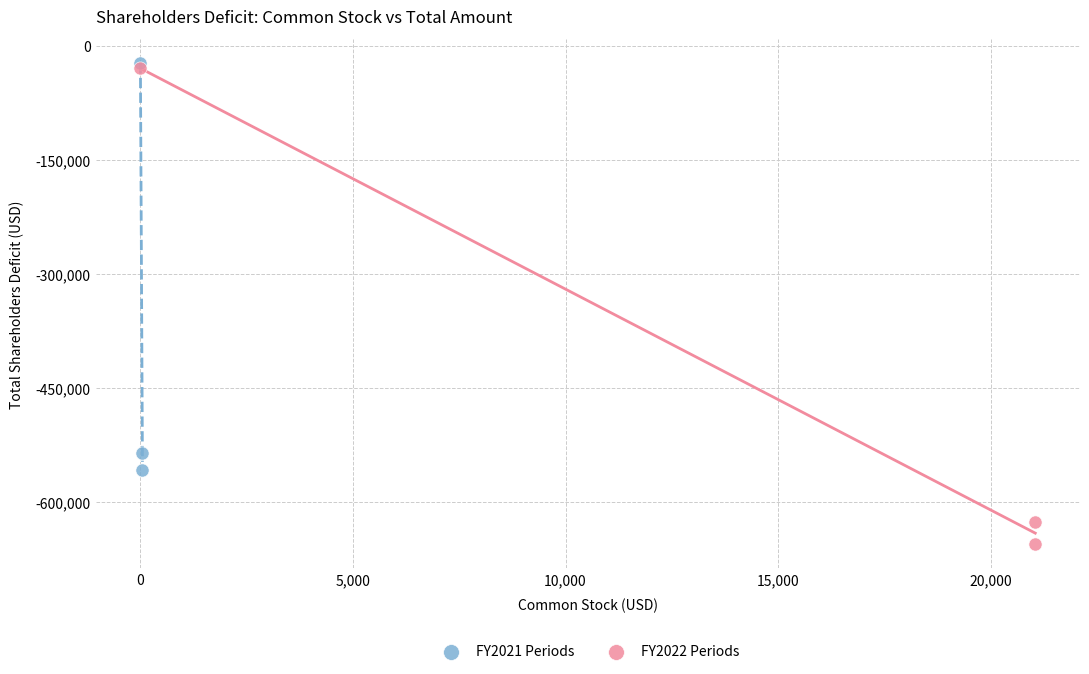

Which series reaches the minimum Y coordinate?

FY2022 Periods